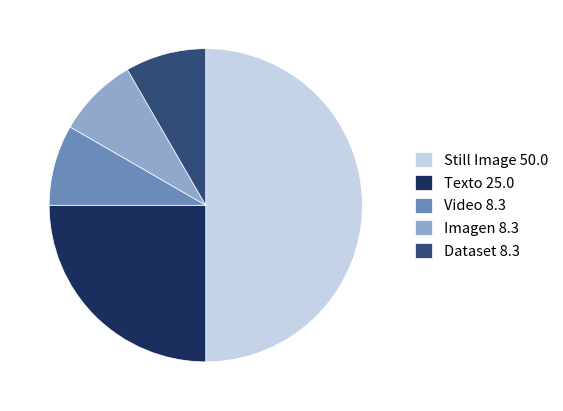

Between Video 8.3 and Texto 25.0, which is larger?

Texto 25.0